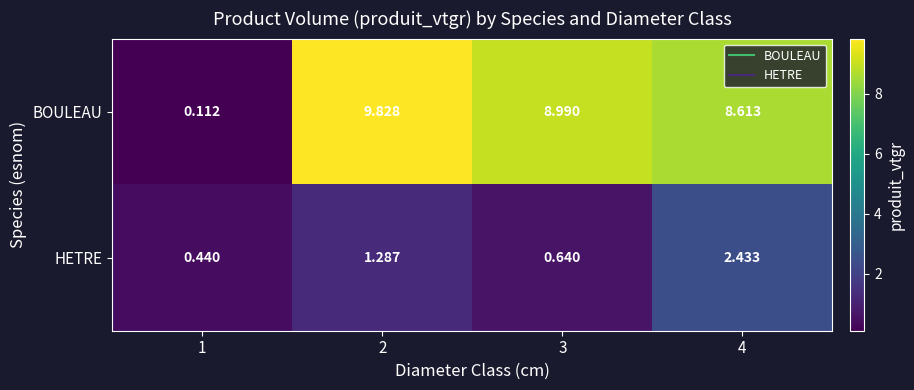

Between 2 and 3, which series saw the biggest shift?

BOULEAU